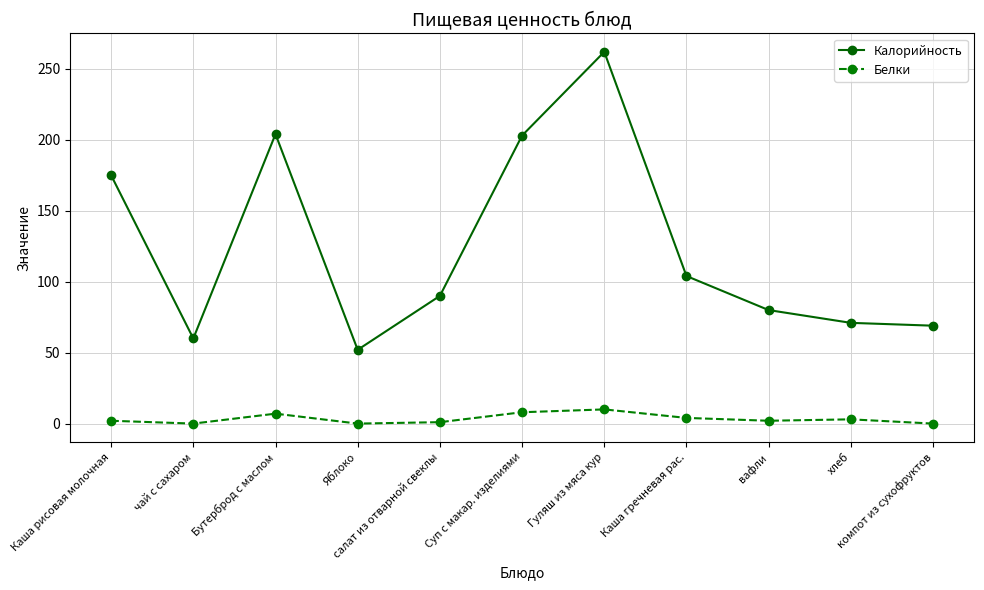

List the series in order of their overall mean, lowest first.

Белки, Калорийность